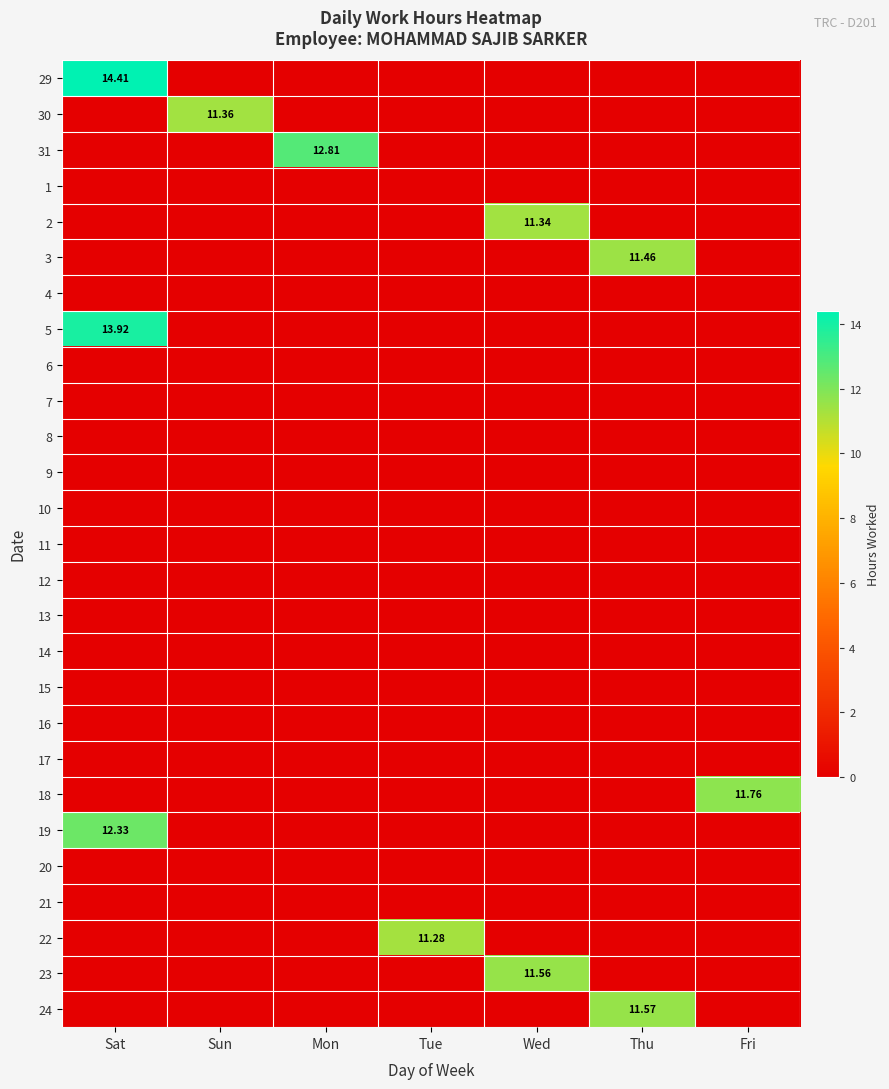

List the labels in order of 19 value, largest first.

Sat, Sun, Mon, Tue, Wed, Thu, Fri